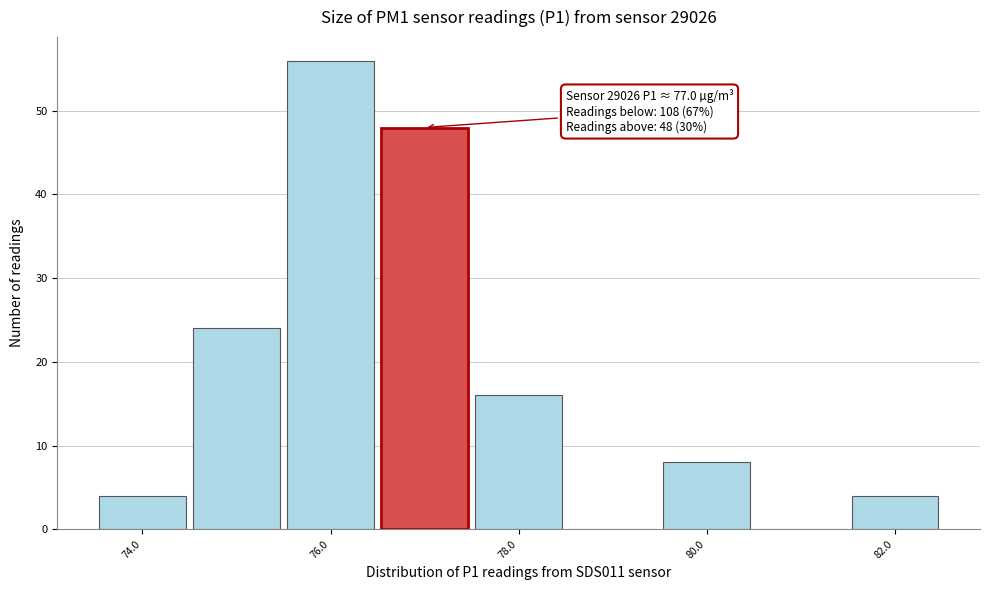

Over which range of the x-axis is the bar tallest?

75.5 to 76.5